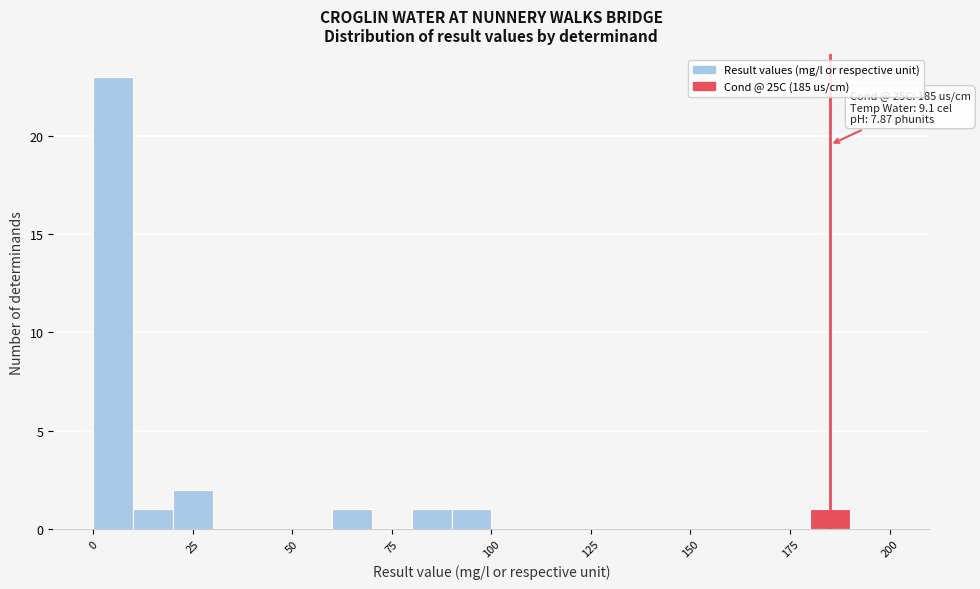

Read against the x-axis, roughly where is the centre of the tallest bar?

5